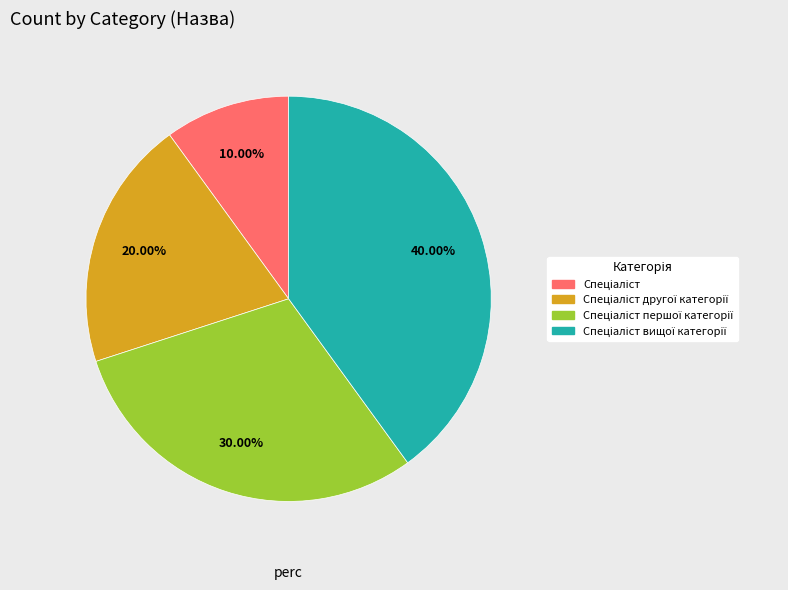

Does any single category account for the majority?

No